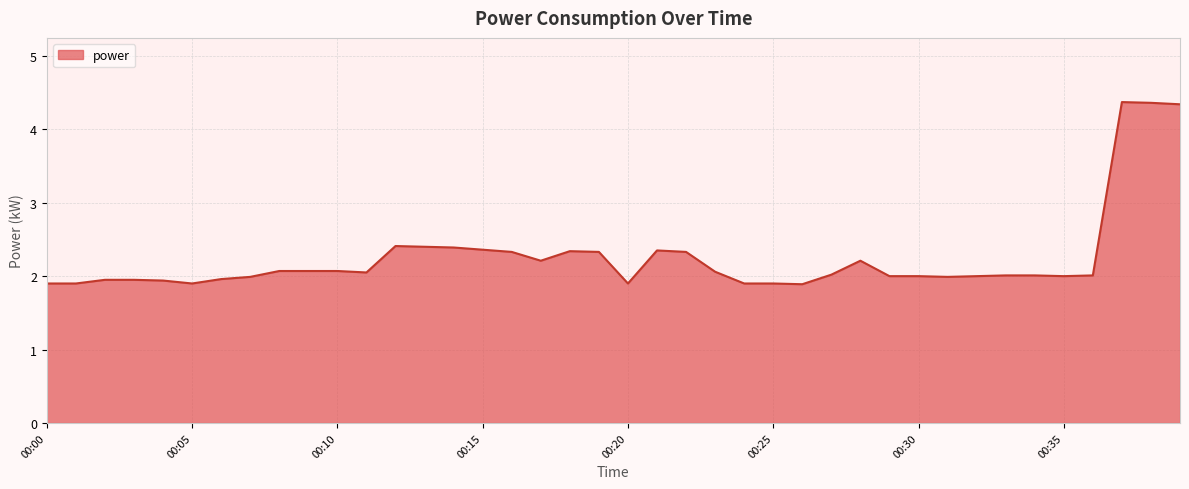

What is the maximum value shown in the chart?

4.4